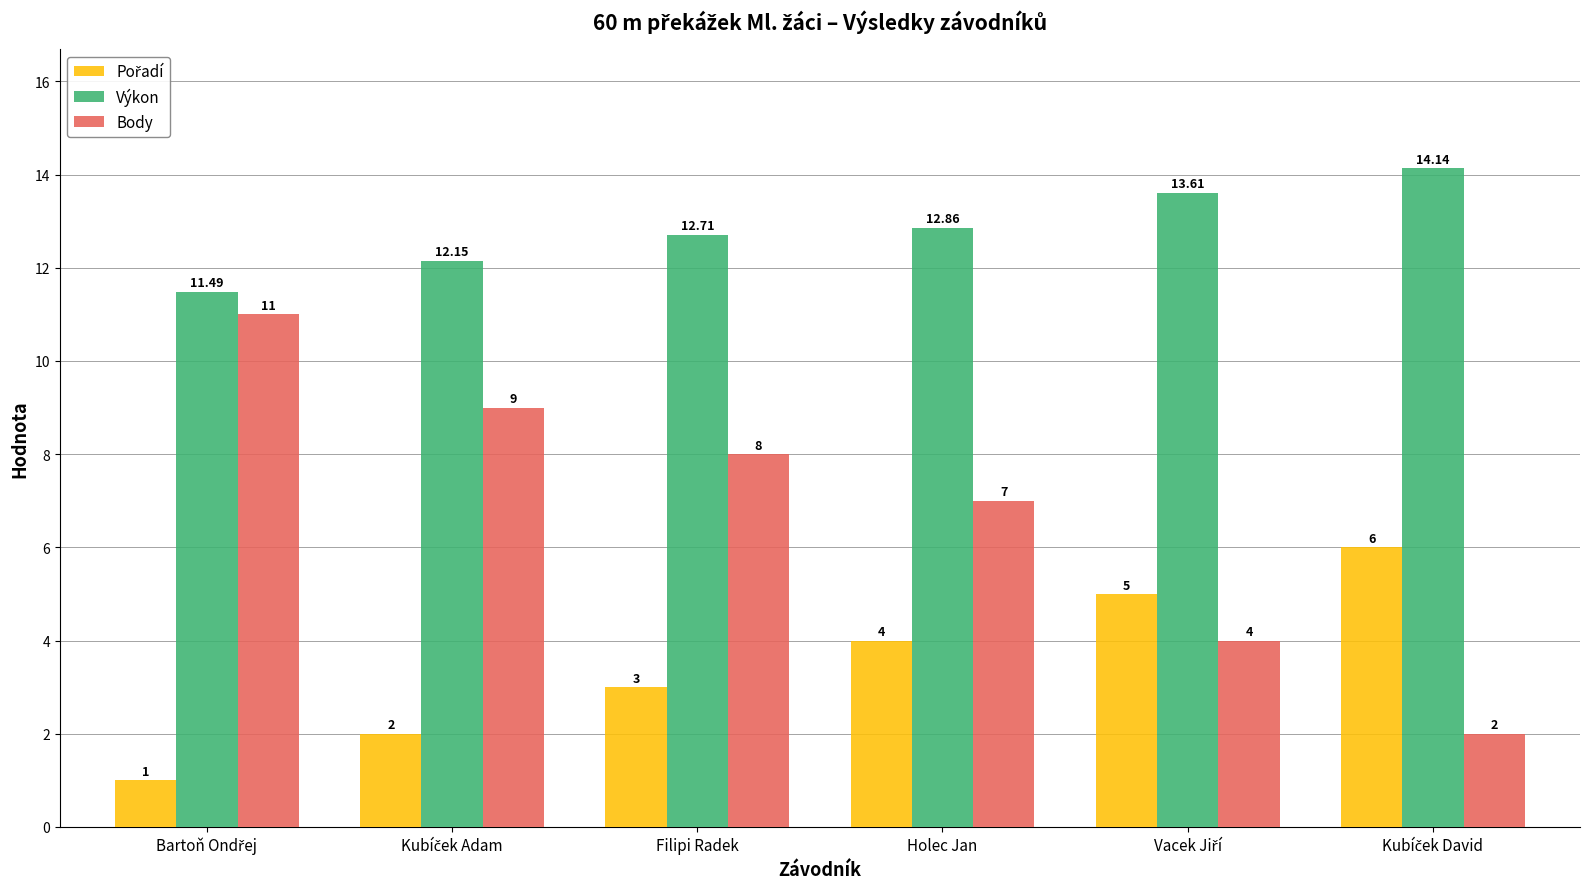

How many data points in Výkon are less than 12?

1